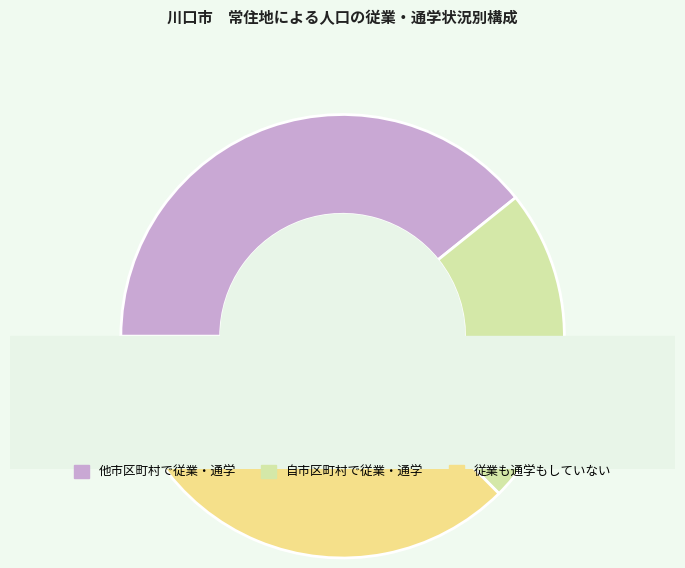

To the nearest percent, what is the average slice percentage?

33%